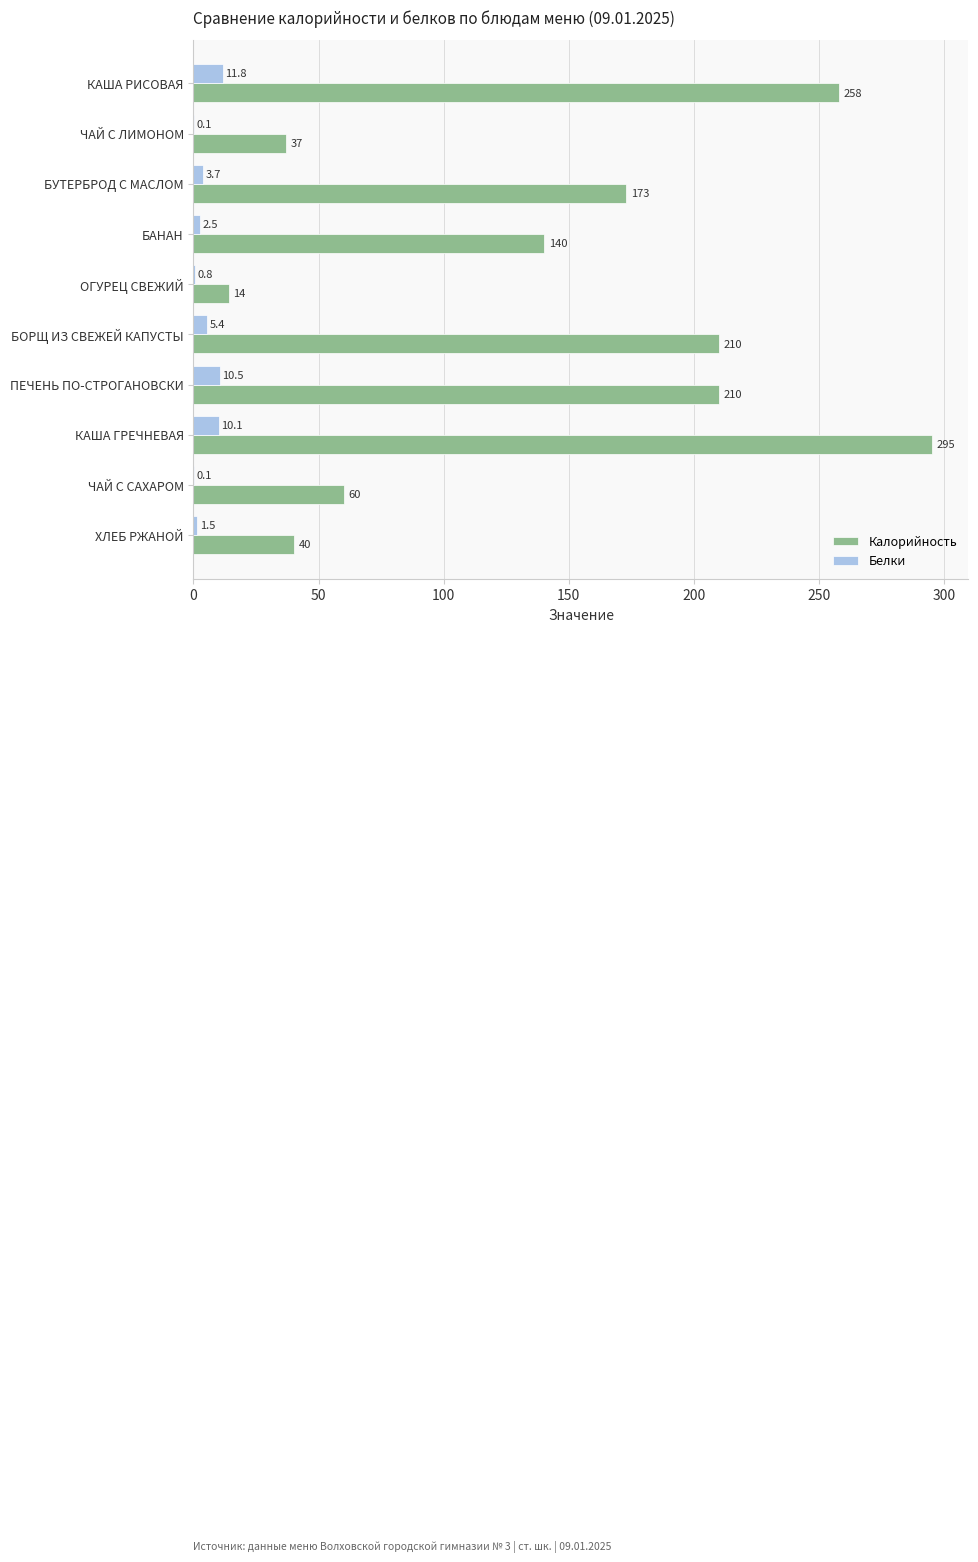

Which series has the largest total across all categories?

Калорийность